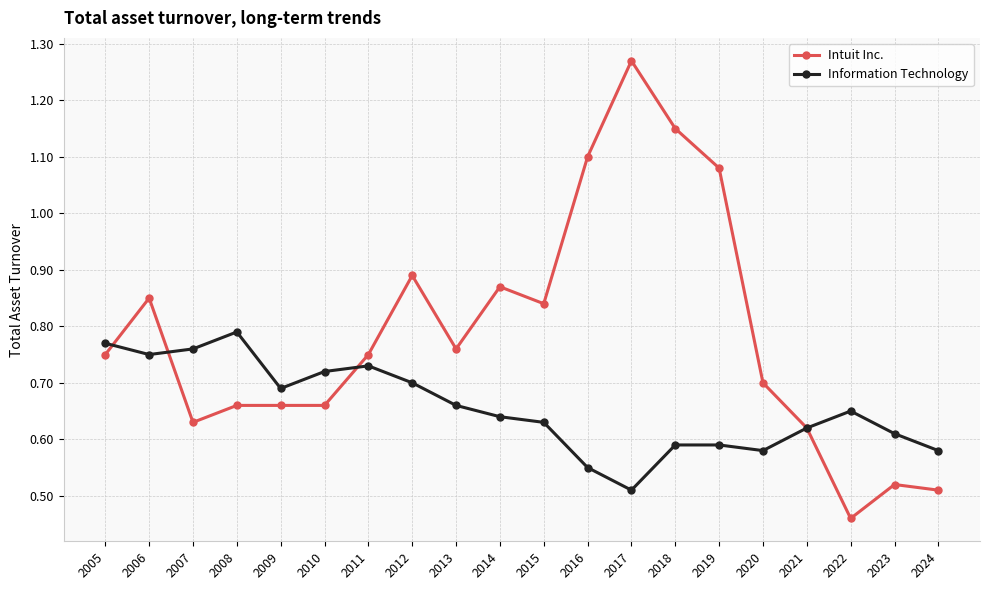

Which label corresponds to the largest value in the chart?

2017